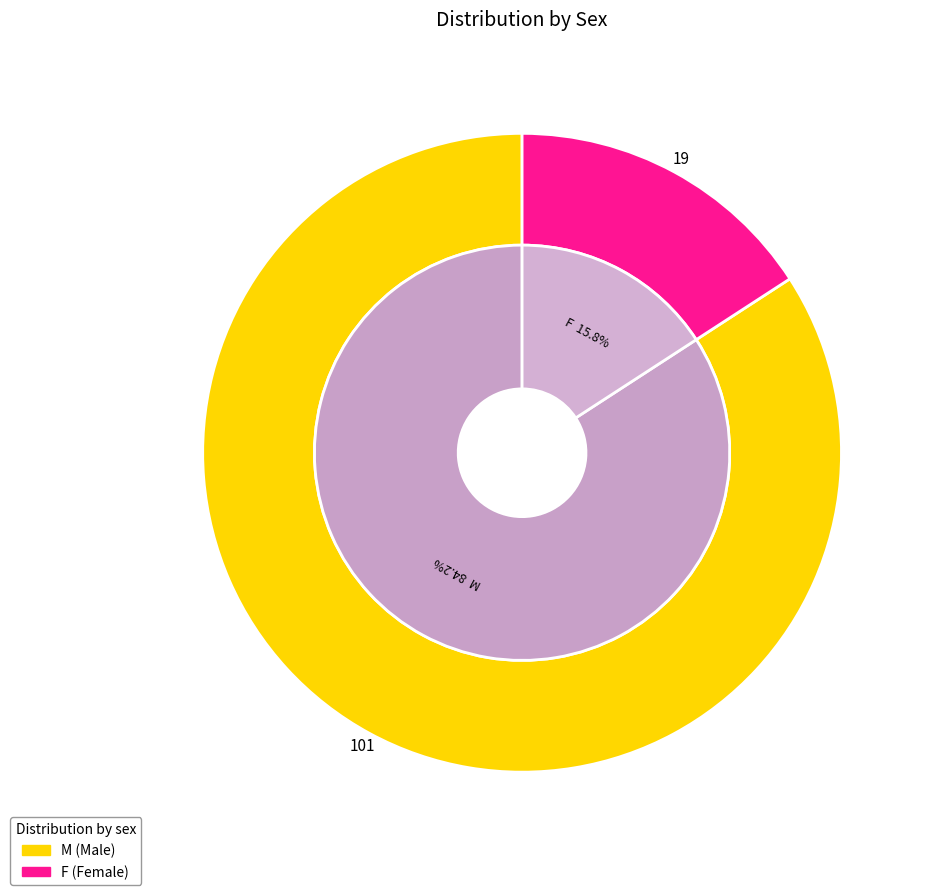

How many slices are in this pie chart?

2